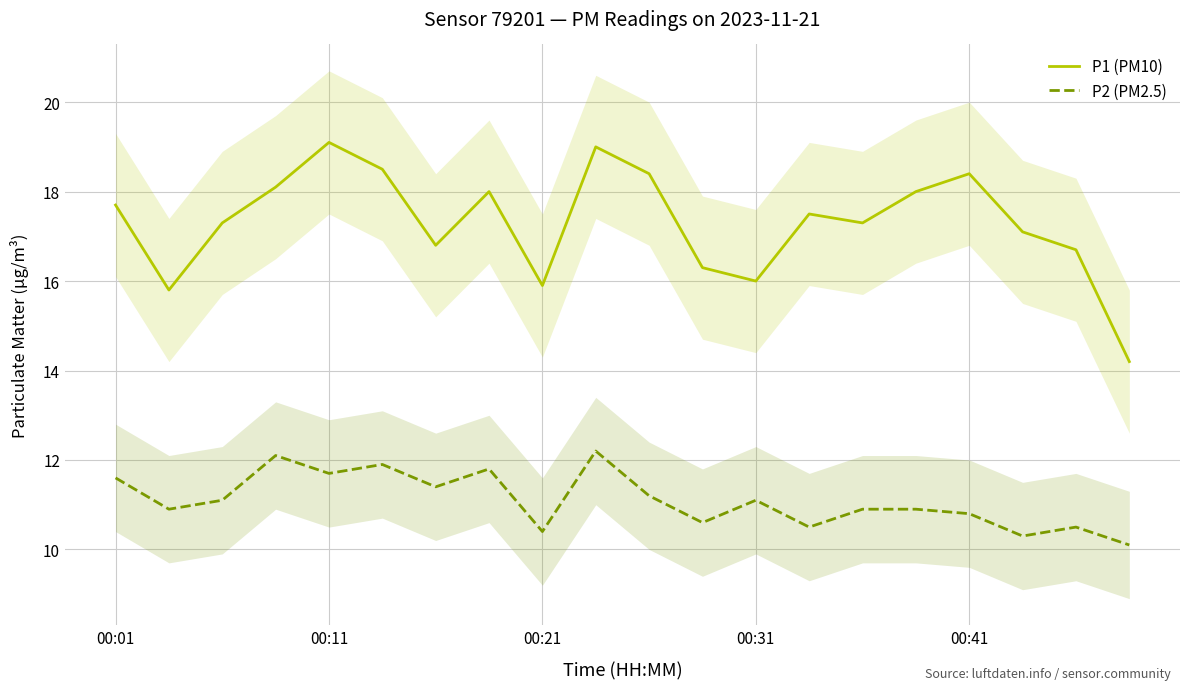

The value of P2 (PM2.5) at 19 is 10.1. True or false?

True